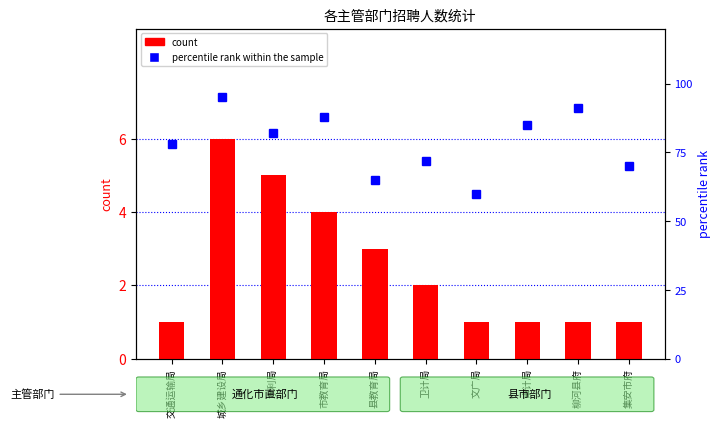

What is the sum of the percentile rank within the sample values at 市教育局 and 柳河县府?

179